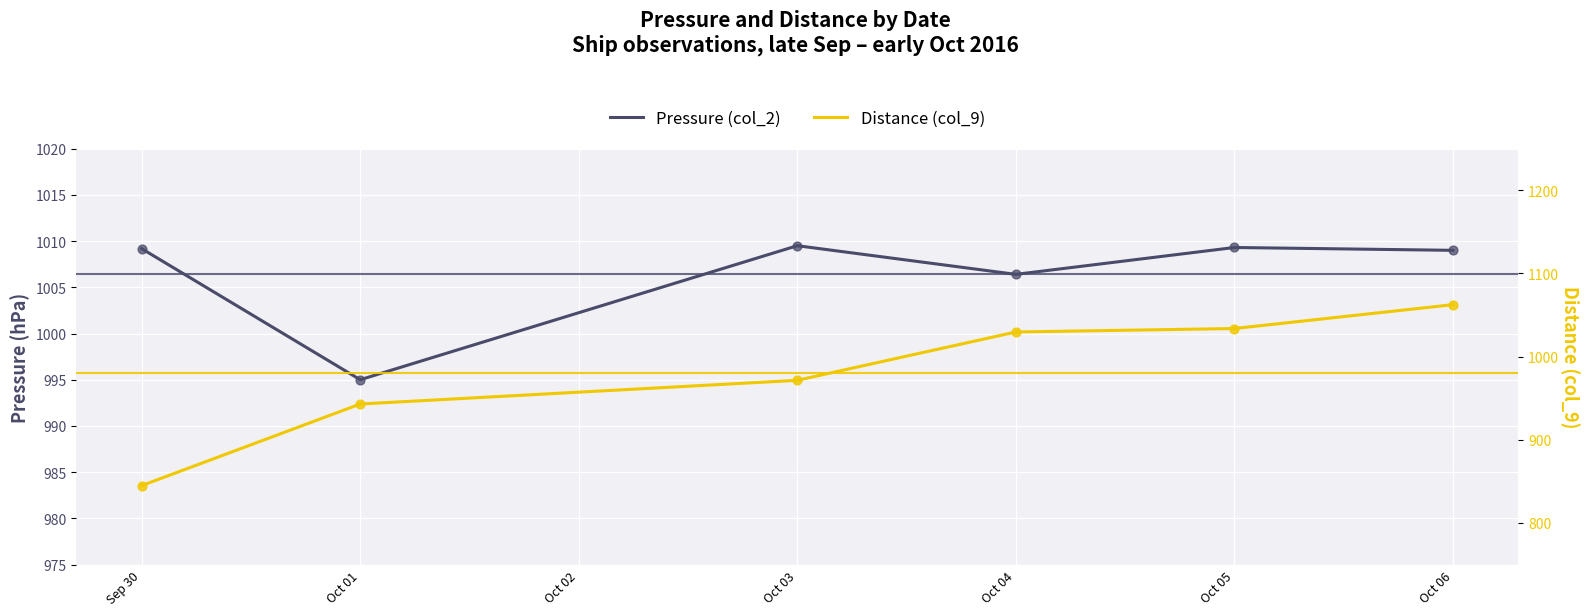

Is the value of Distance (col_9) at Oct 06 greater than the value of Pressure (col_2) at Oct 04?

Yes